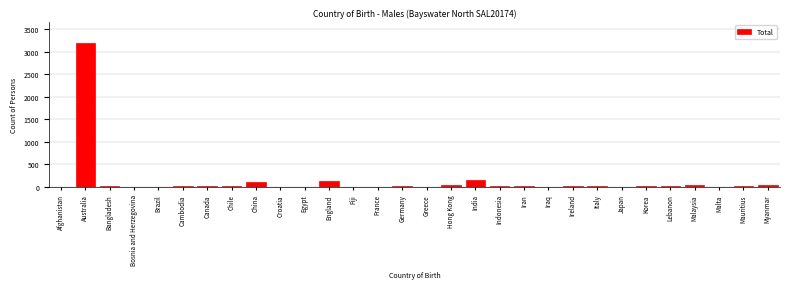

The chart shows a value of 2027 at Iraq. True or false?

False